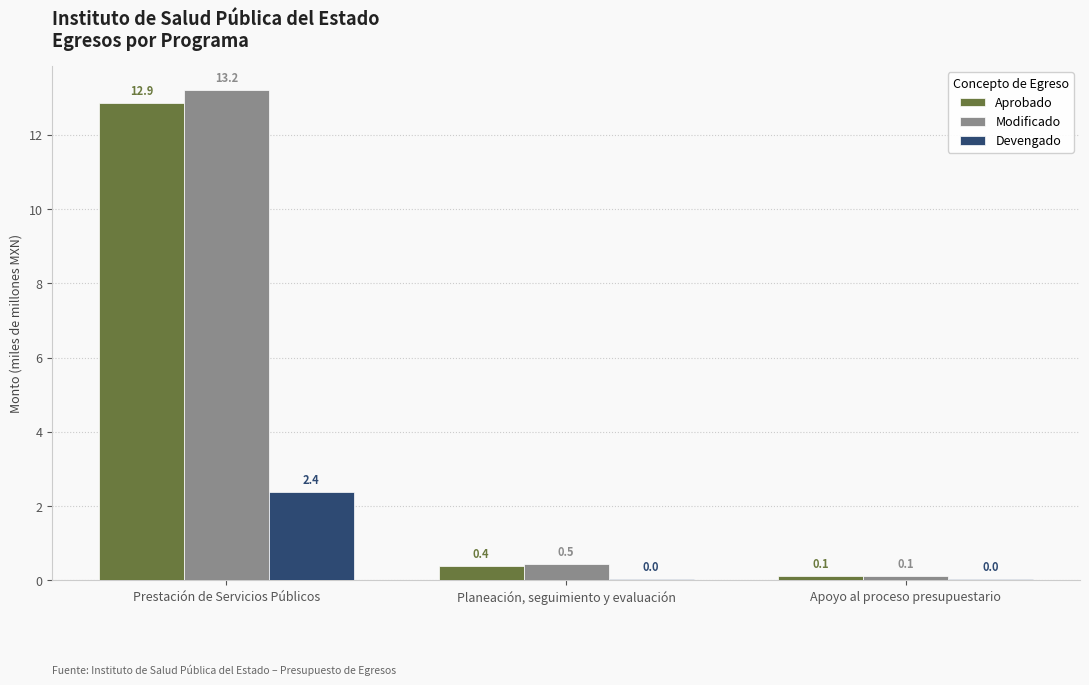

Is the value of Aprobado at Apoyo al proceso presupuestario greater than the value of Devengado at Apoyo al proceso presupuestario?

Yes